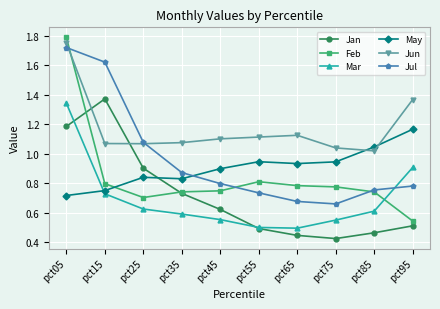

At which category is the sum across all series the highest?

pct05